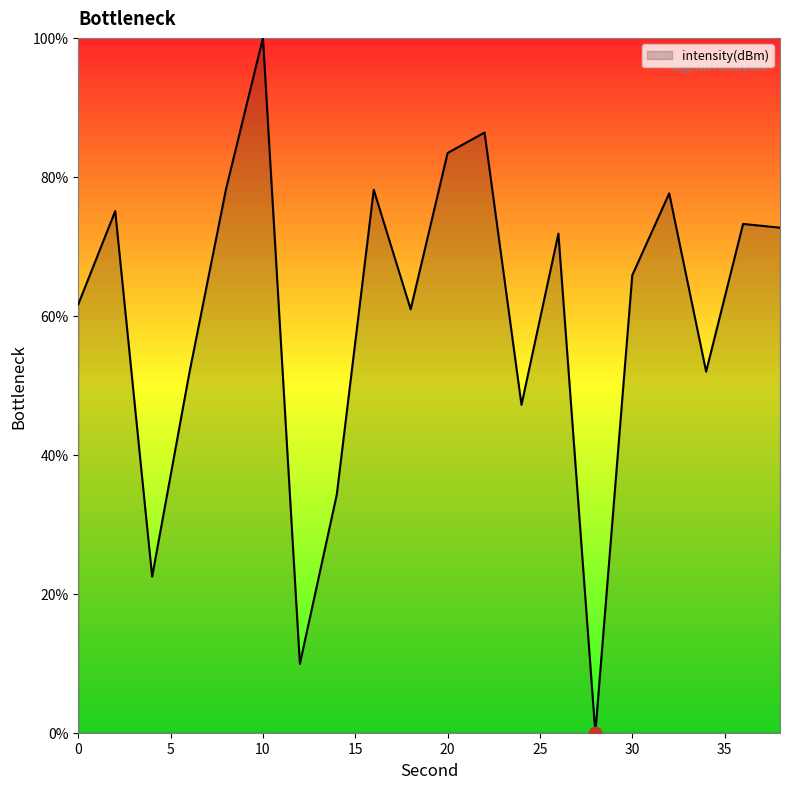

What is the greatest value displayed?

100.0